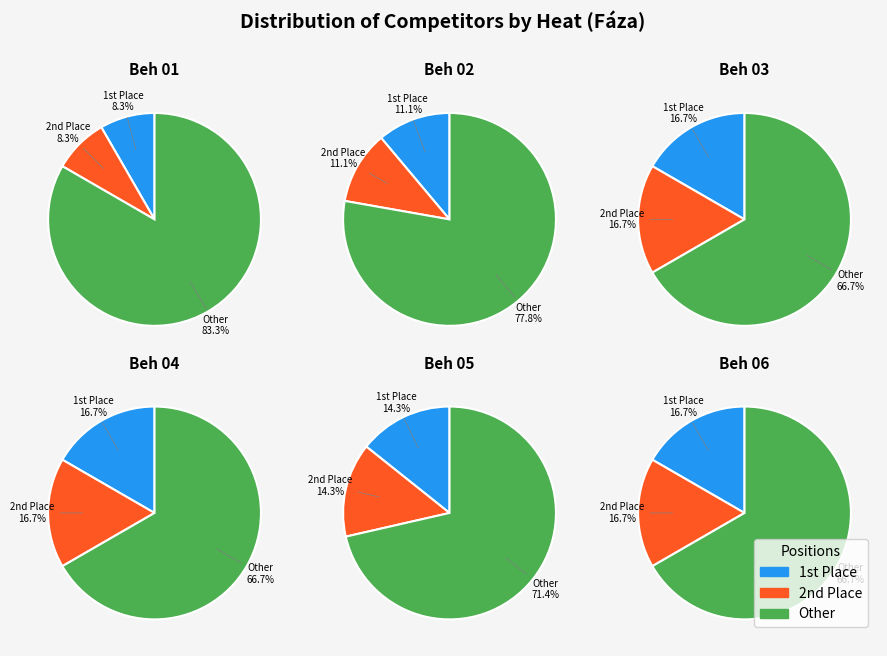

Which has a higher value, Beh 01 or Beh 06?

Beh 01